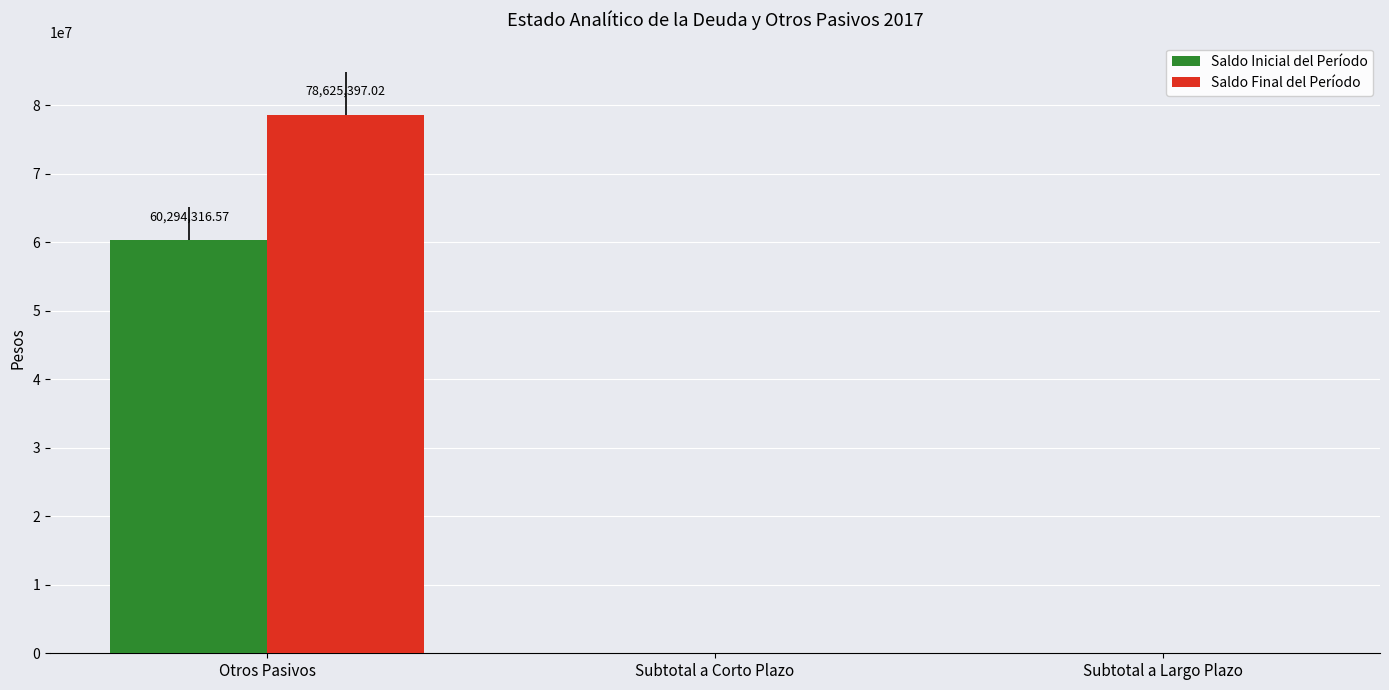

What is the difference between the Saldo Final del Período values at Otros Pasivos and Subtotal a Corto Plazo?

78625397.0